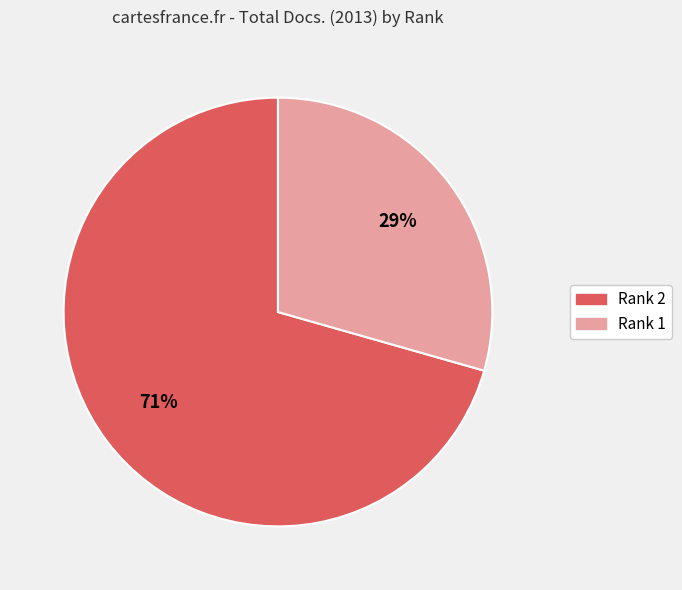

To the nearest percent, what is the average slice percentage?

50%